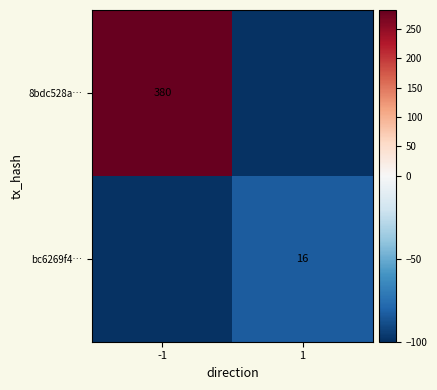

The 8bdc528a… series shows 380 at -1. True or false?

True